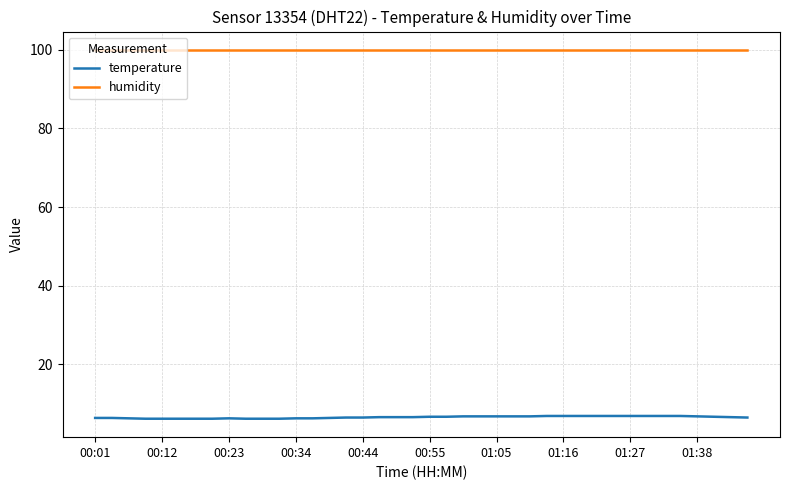

Which series has the widest spread of values?

temperature